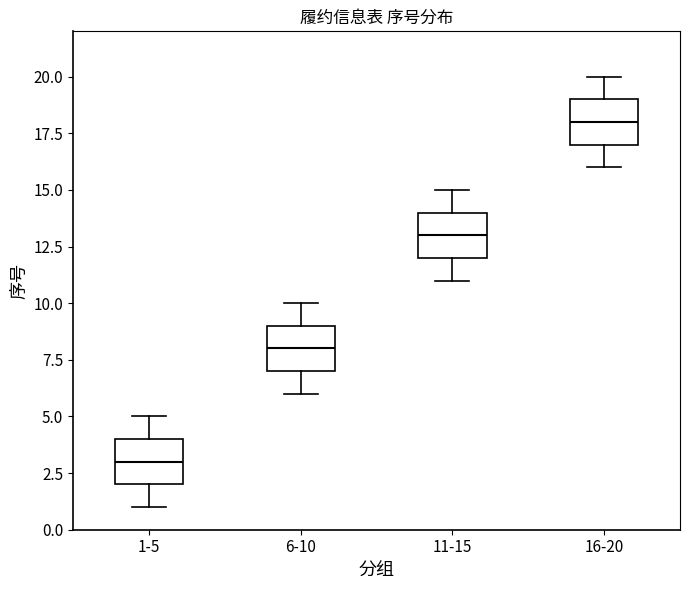

Reading left to right, transcribe this box plot: for each box, give where its median line is, the range the box spans, and where its two whiskers end, as read against the y-axis. The values are not printed on the chart, so give them approximately, as read against the axis.

1-5: median 3, box 2 to 4, whiskers 1 to 5
6-10: median 8, box 7 to 9, whiskers 6 to 10
11-15: median 13, box 12 to 14, whiskers 11 to 15
16-20: median 18, box 17 to 19, whiskers 16 to 20